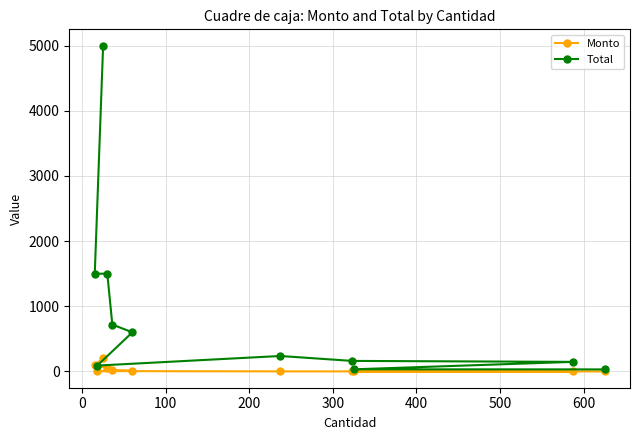

Which series has the largest total across all categories?

Total